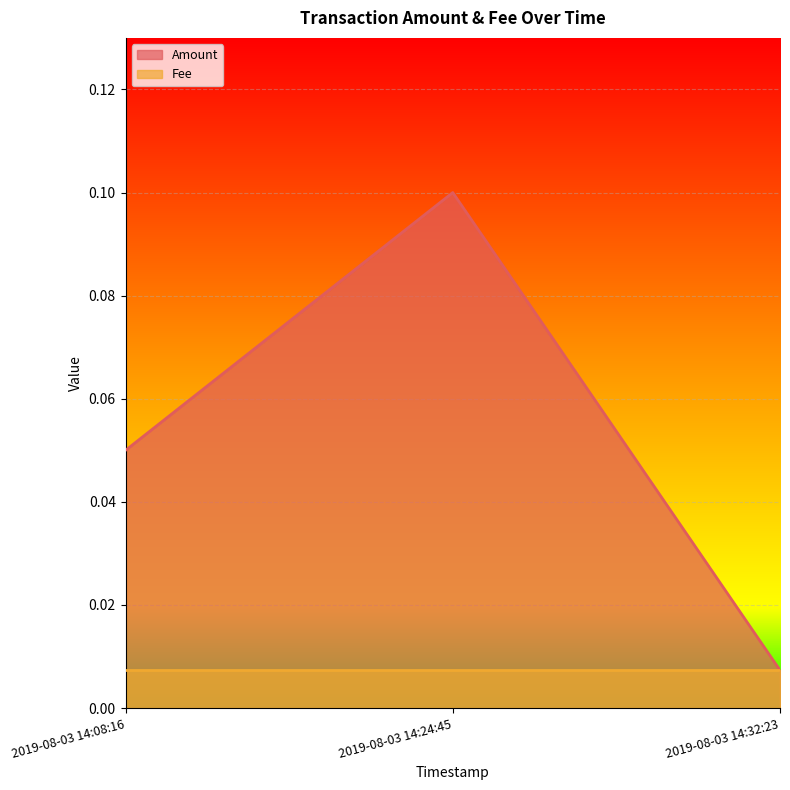

What position from the right is 2019-08-03 14:32:23?

1